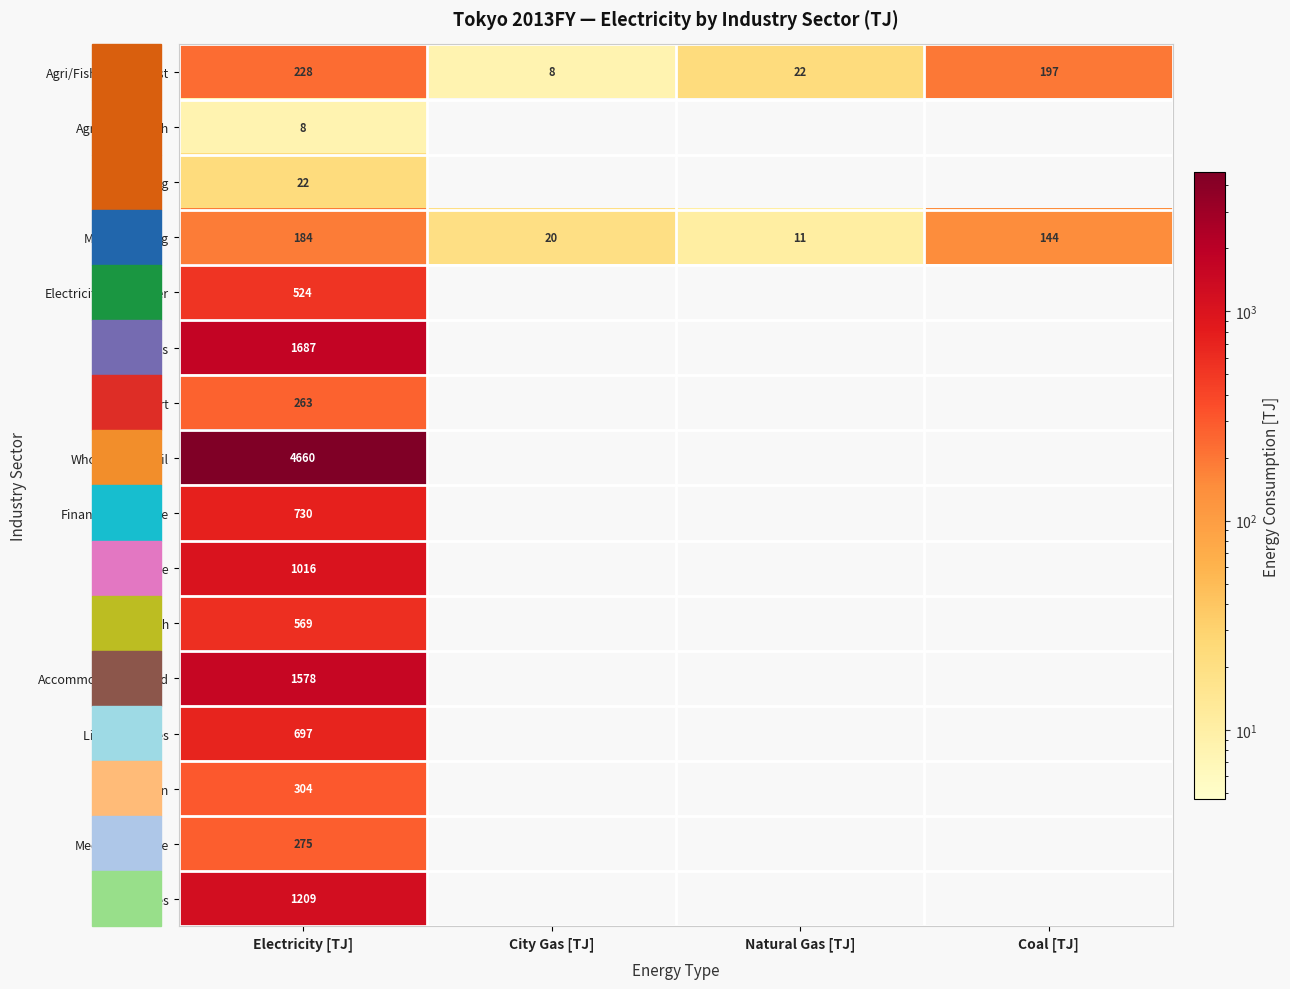

The value of Agri/Forest/Fish at Electricity [TJ] is 3.0. True or false?

False